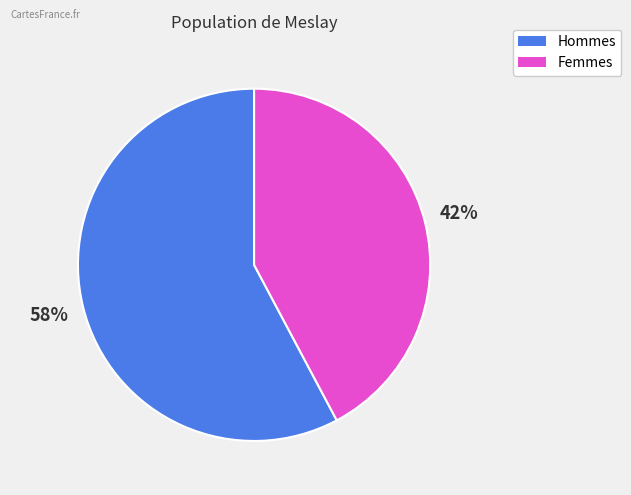

Do Femmes and Hommes together represent more than half of the pie?

Yes